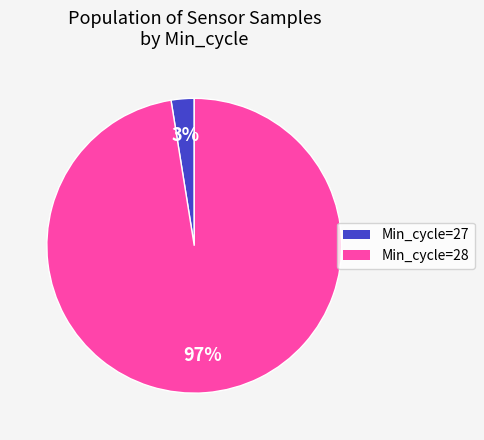

To the nearest percent, what is the average slice percentage?

50%